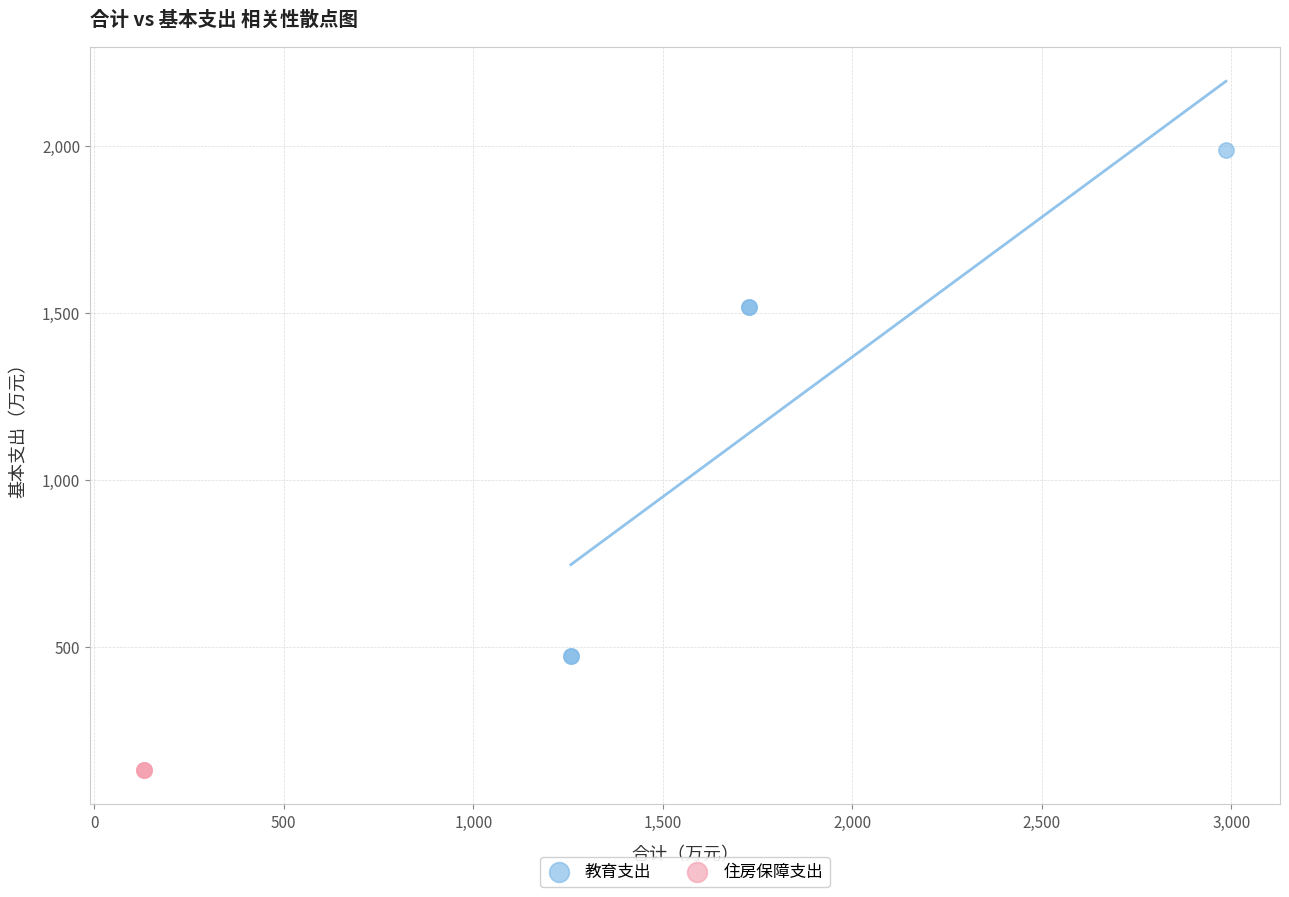

Which series reaches the minimum Y coordinate?

住房保障支出